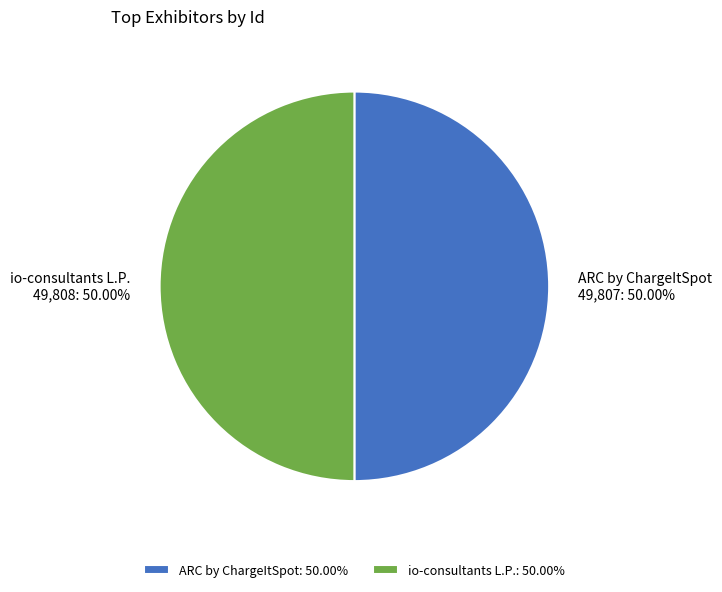

How many slices are in this pie chart?

2